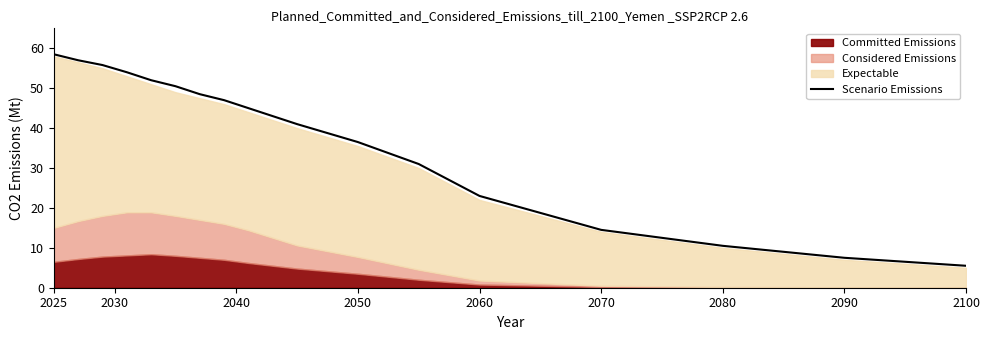

True or false: Scenario Emissions has a value of 17.2 at 2080.

False